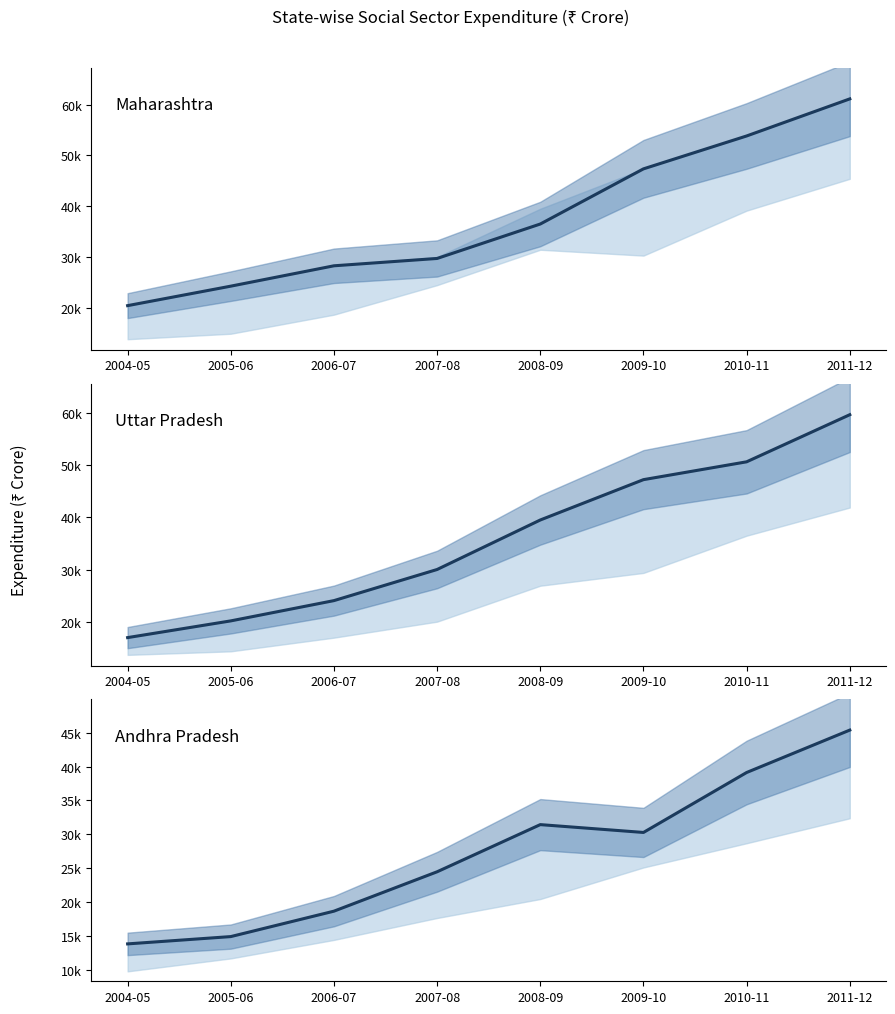

What is the sum of all Andhra Pradesh values?

218089